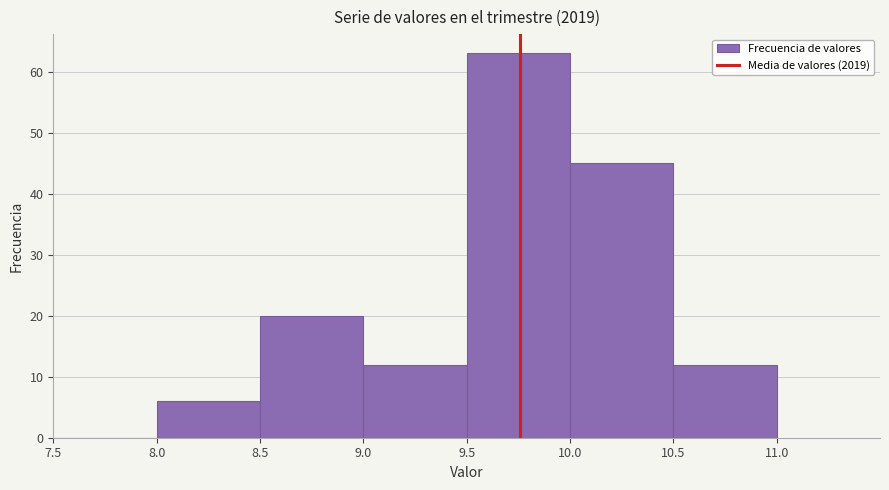

What is the height of the bar covering 8.5 to 9.0 on the x-axis? The values are not printed on the chart, so give them approximately, as read against the axis.

20